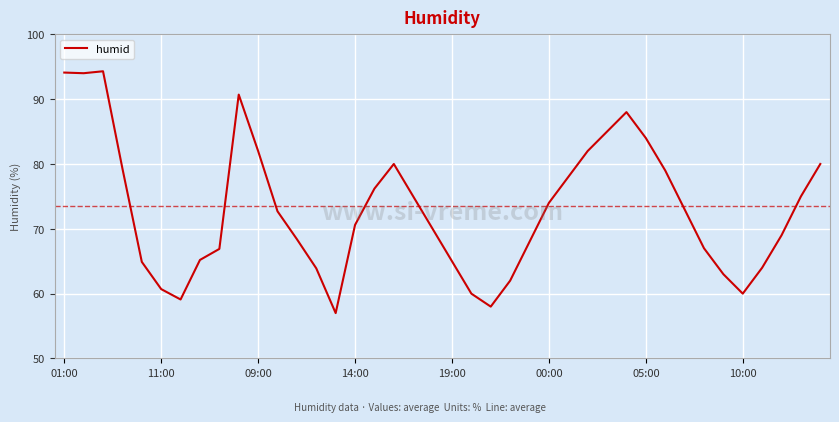

What is the greatest value displayed?

94.3